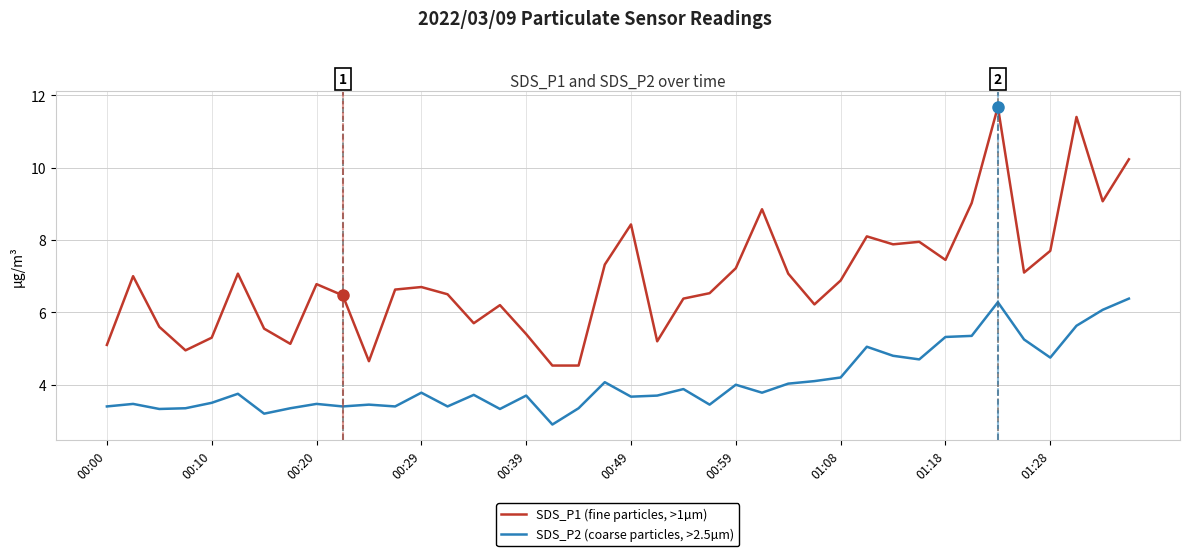

What is the smallest value displayed?

2.9